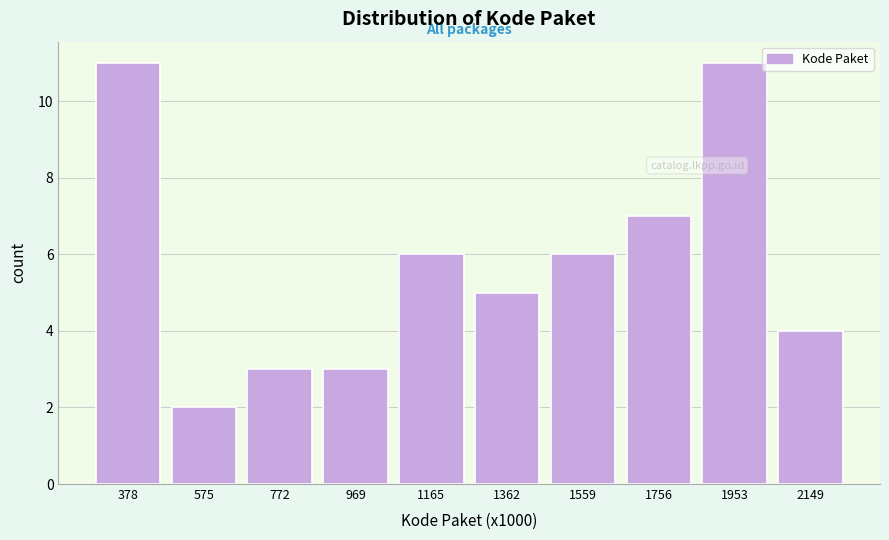

Reading left to right, what are all the values shown in this chart?

378=11	575=2	772=3	969=3	1165=6	1362=5	1559=6	1756=7	1953=11	2149=4